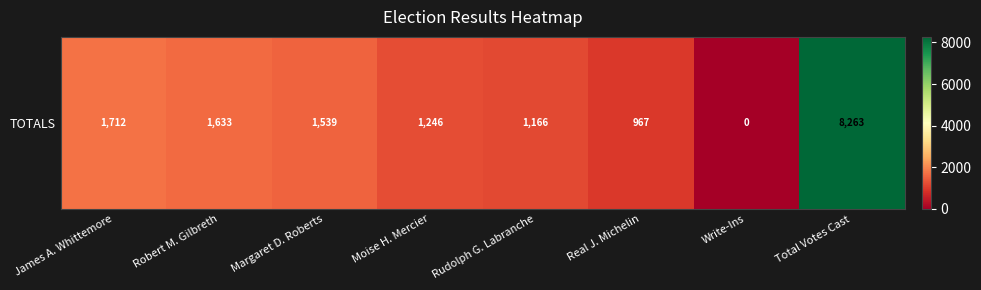

Where does the data first go above 1539?

James A. Whittemore